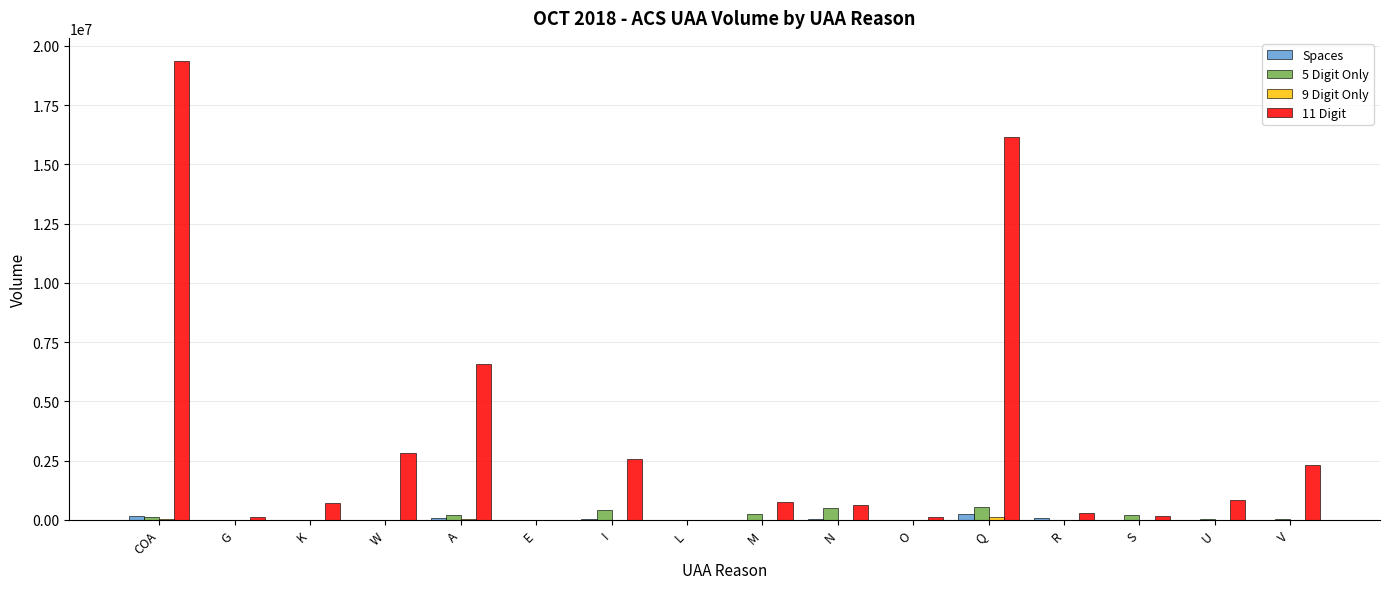

Is the value of Spaces at N greater than the value of 11 Digit at I?

No